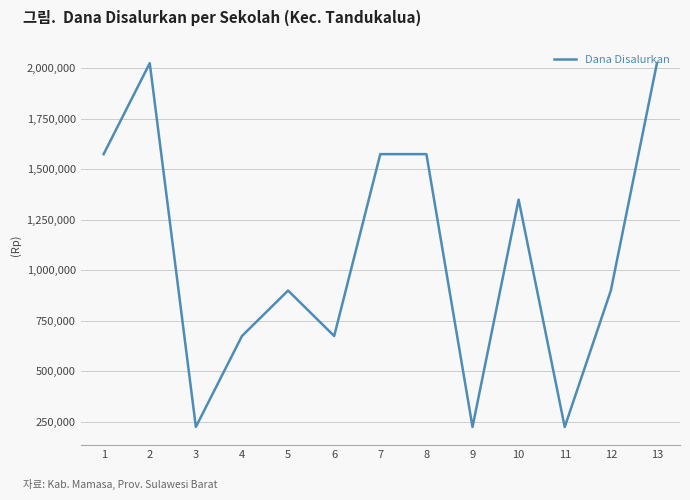

True or false: the data shows 947650 at 4.

False